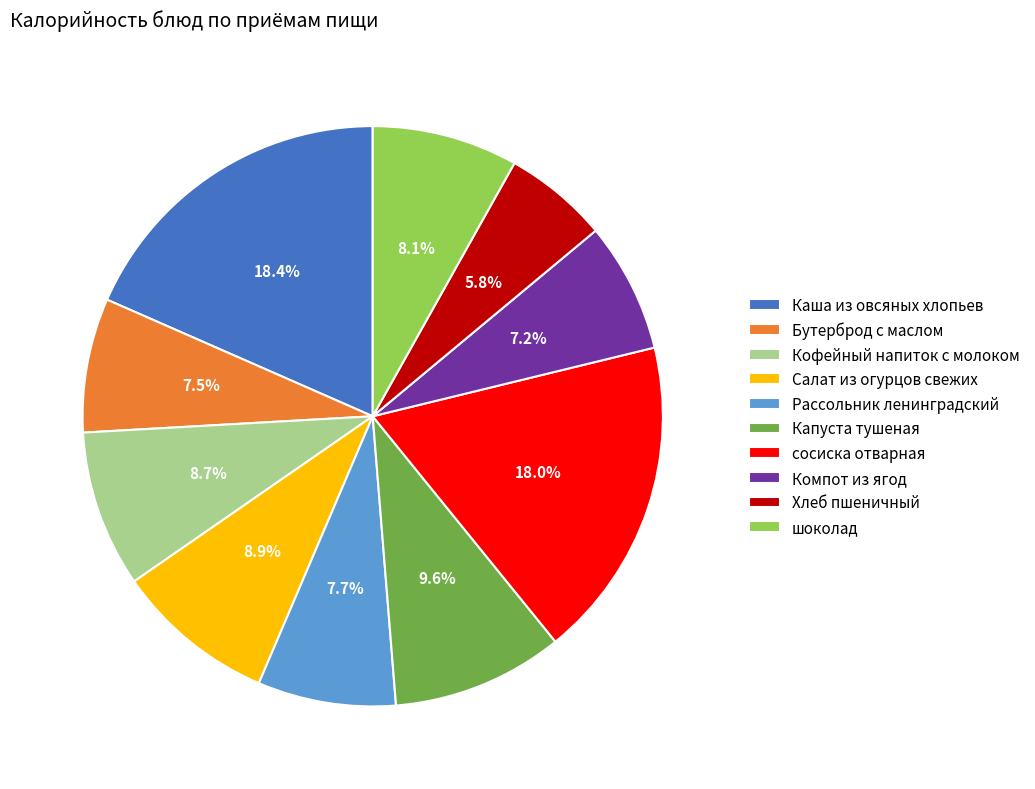

To the nearest percent, what is the combined percentage of Компот из ягод and Кофейный напиток с молоком?

16%